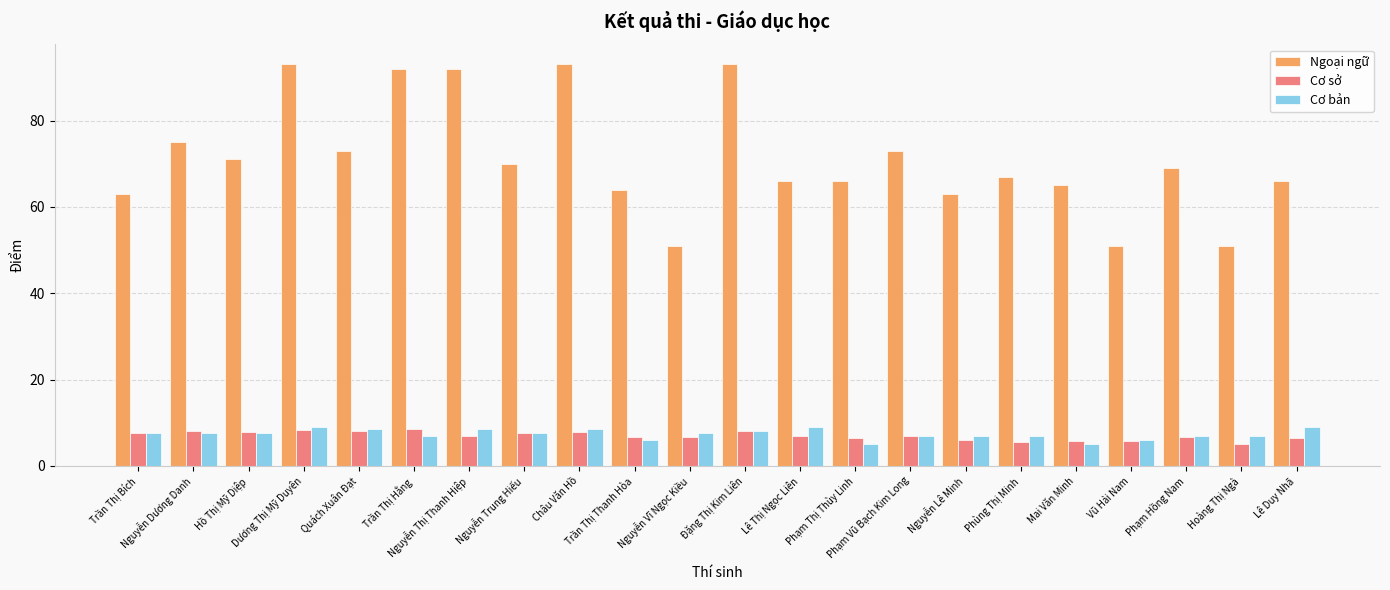

How many series are shown in this chart?

3